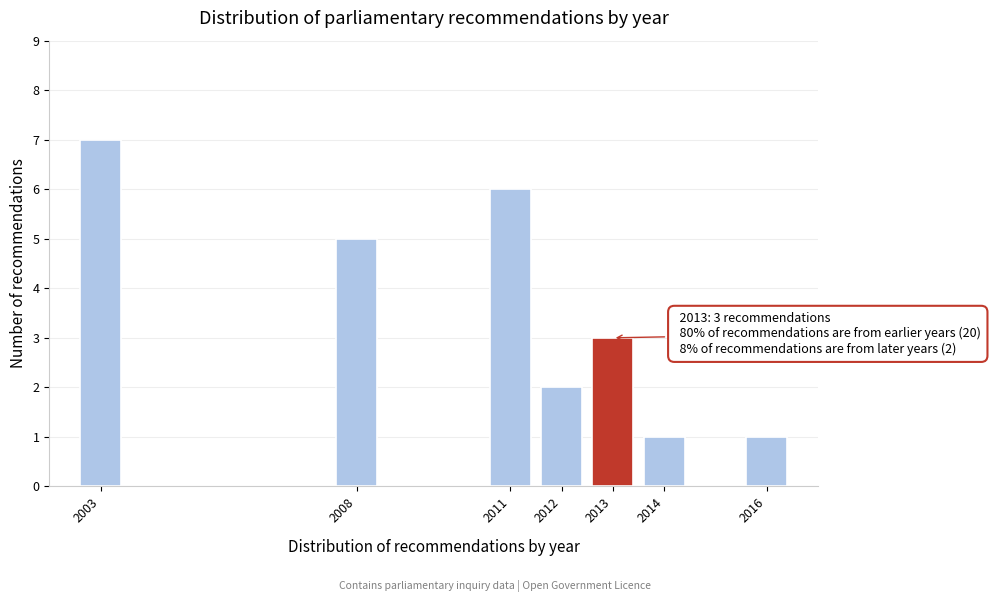

Reading right to left, transcribe all the data shown in this chart.

2016=1	2014=1	2013=3	2012=2	2011=6	2008=5	2003=7